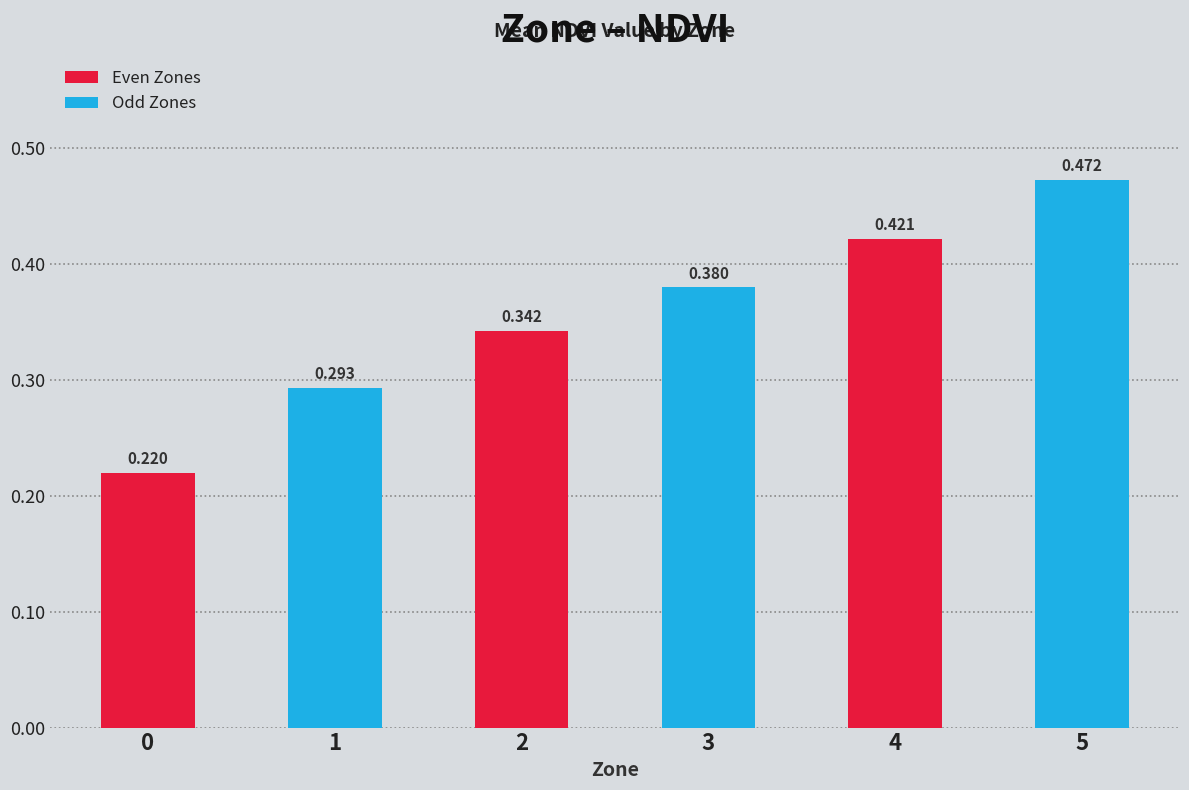

What is the sum of all values?

2.1